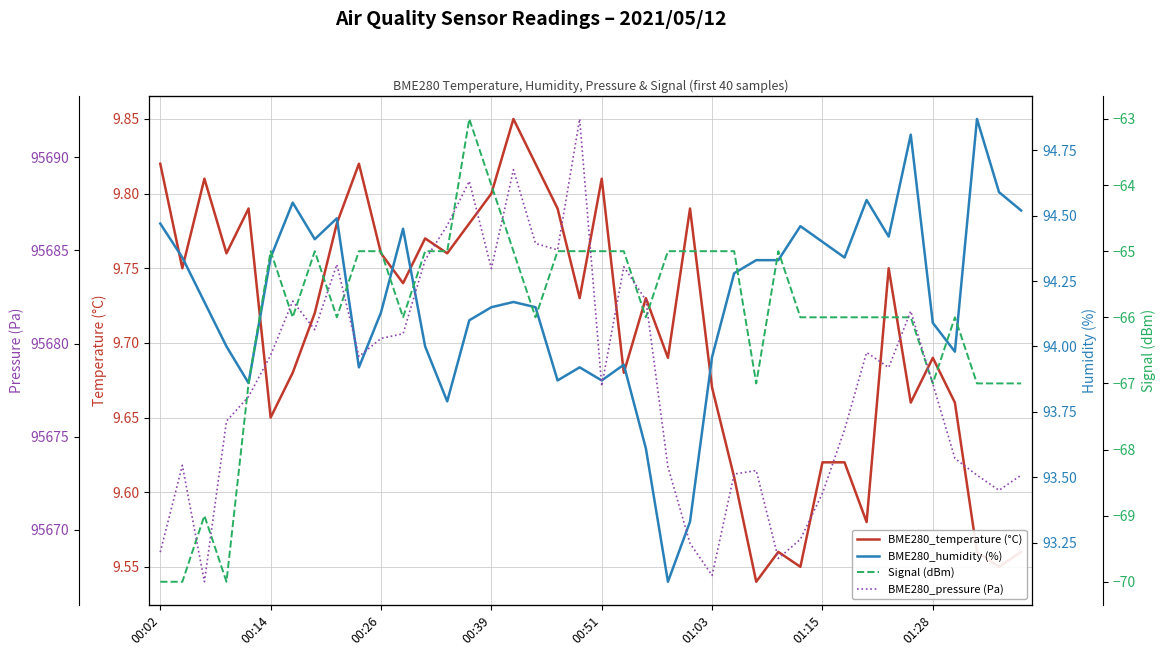

What is the sum of the BME280_pressure (Pa) values at 8 and 18?

191369.3